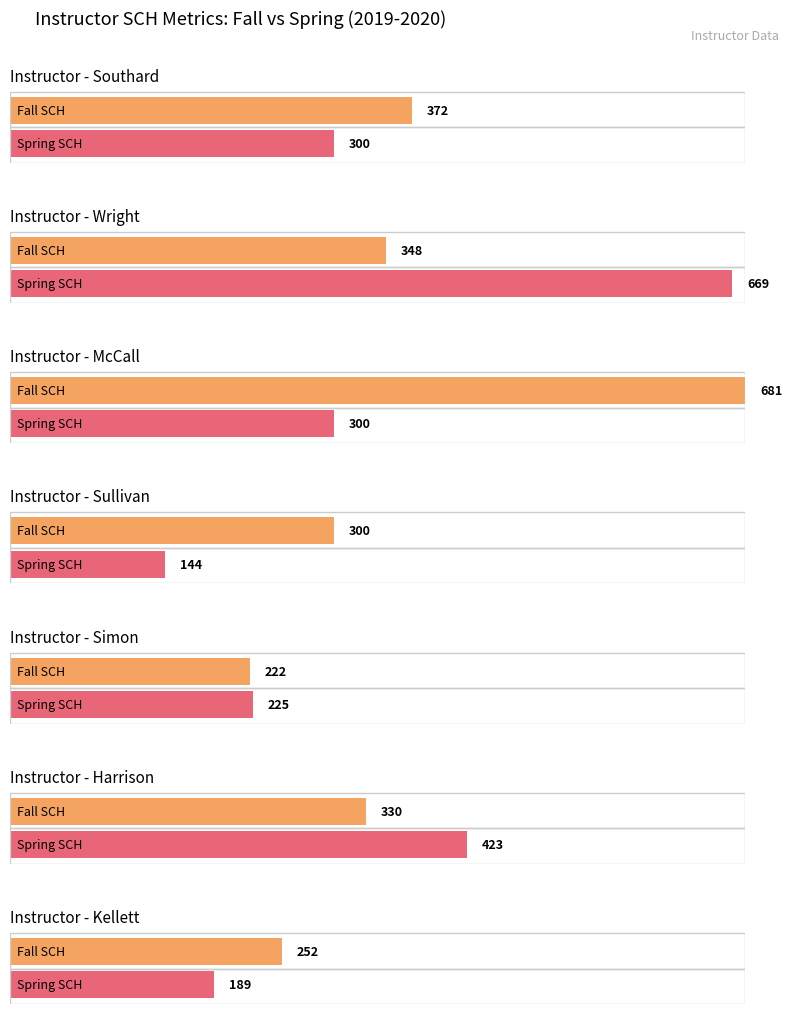

Count the number of categories in the chart.

7